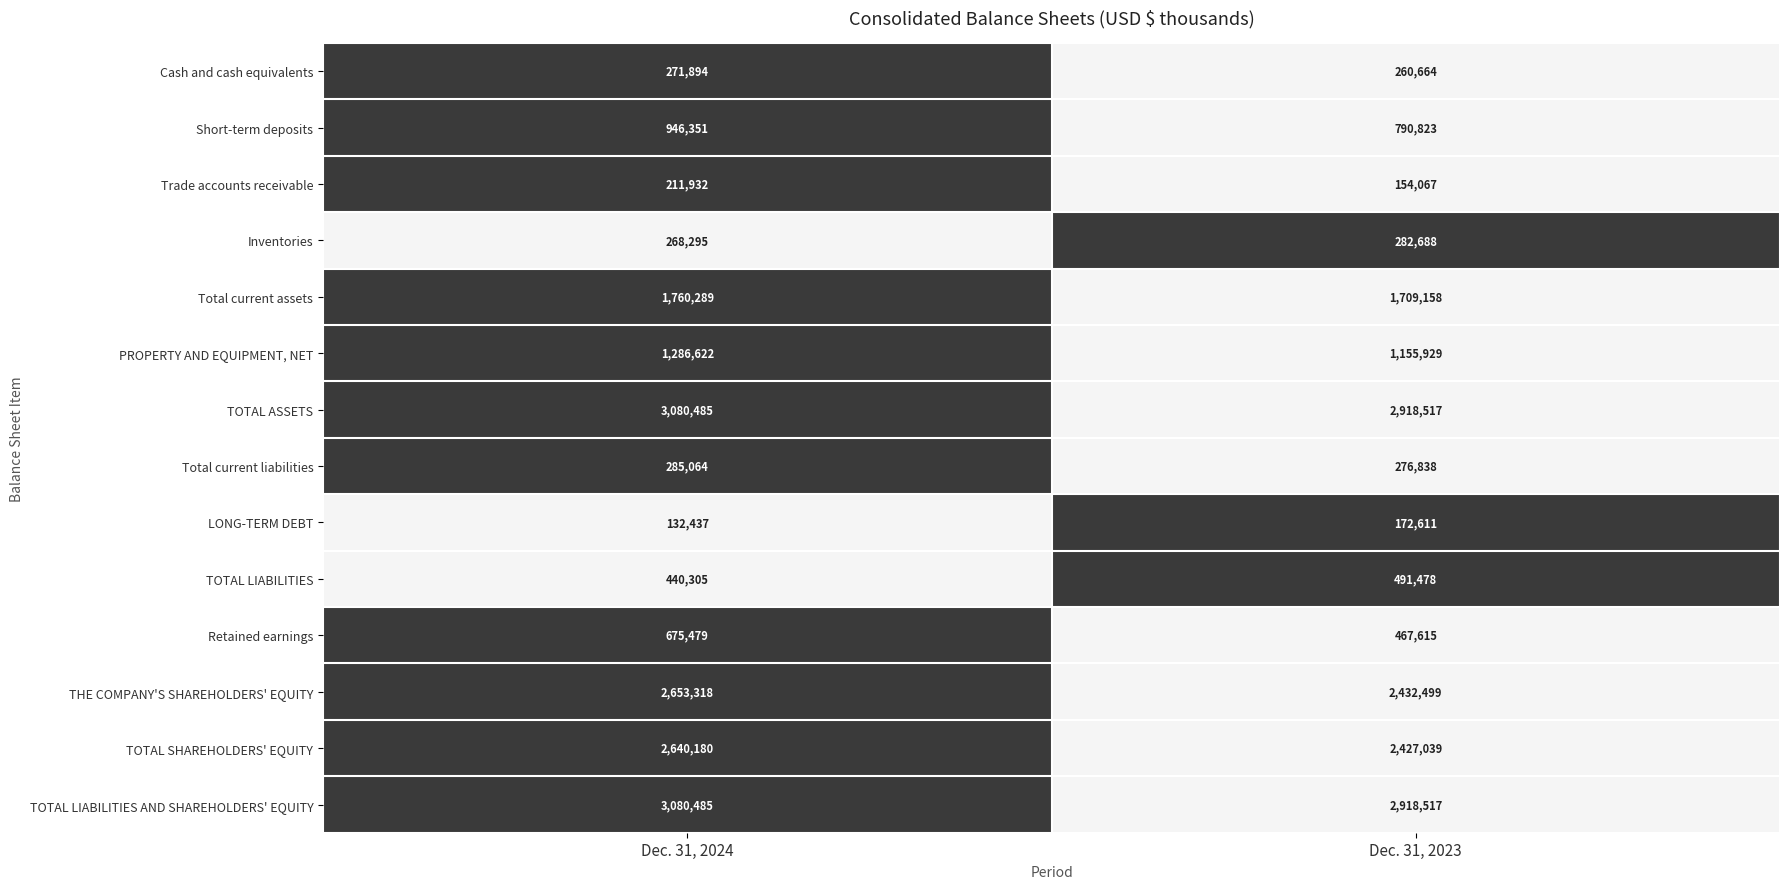

Where is THE COMPANY'S SHAREHOLDERS' EQUITY nearest to the value 2542908?

Dec. 31, 2023